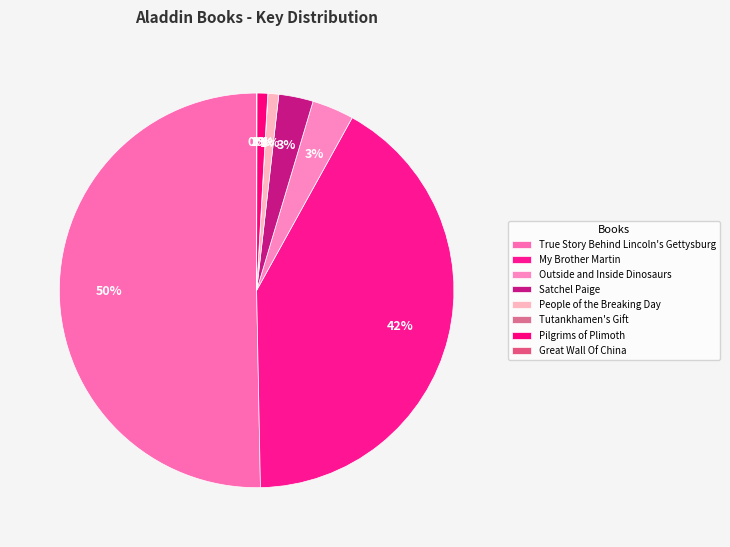

True or false: True Story Behind Lincoln's Gettysburg accounts for 50% of the total.

True